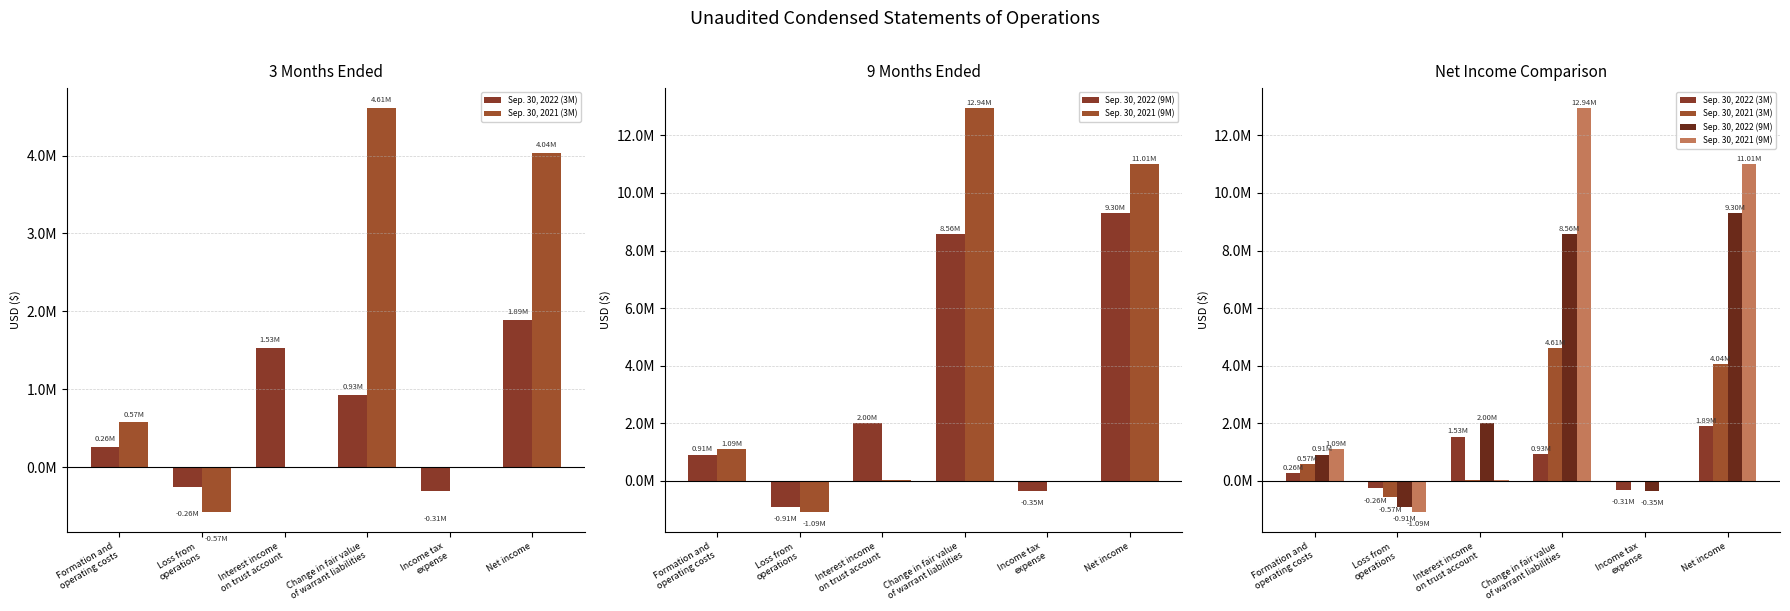

The Sep. 30, 2021 (3M) series shows 5210 at Interest income
on trust account. True or false?

True